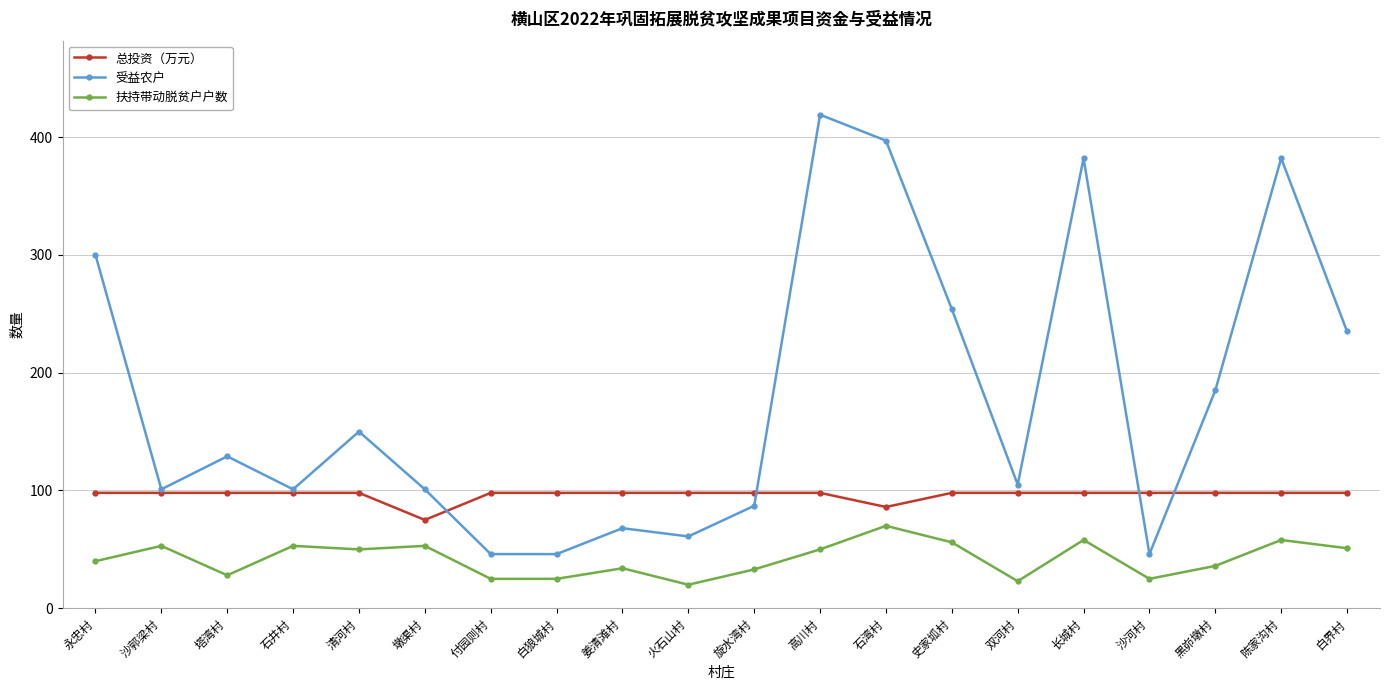

True or false: 总投资（万元） has a value of 86 at 石湾村.

True